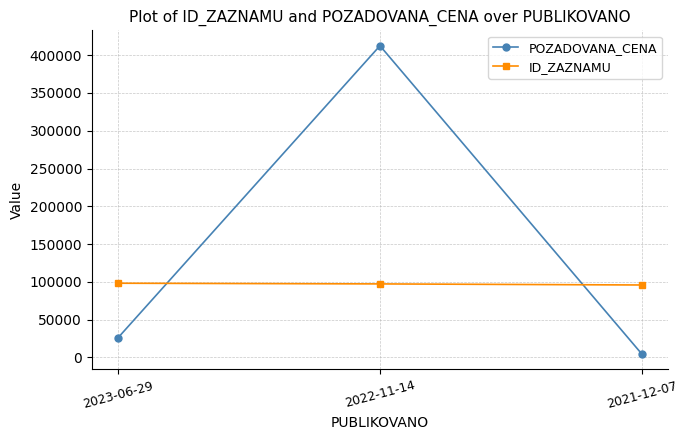

How many distinct data groups are displayed?

2